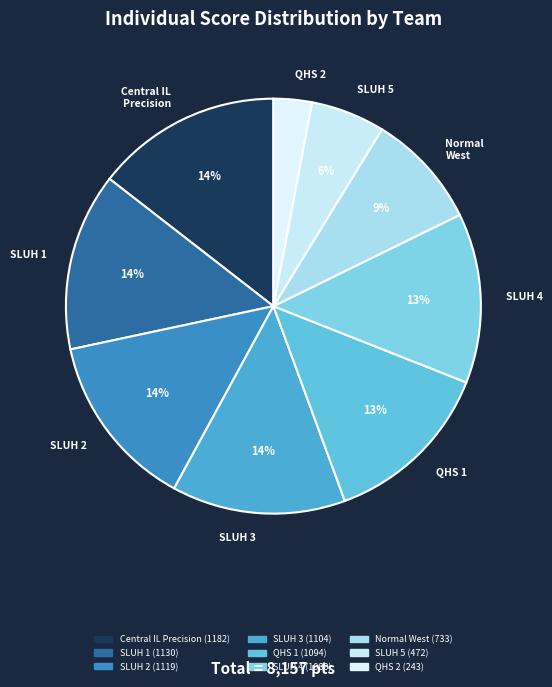

Do Normal West and QHS 2 together represent more than half of the pie?

No